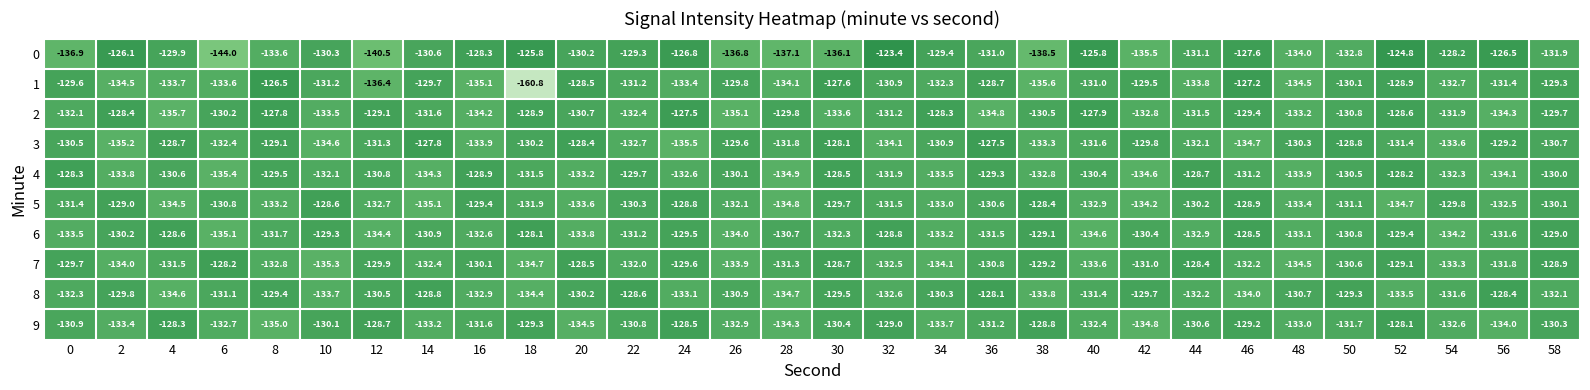

What is the difference between the maximum and minimum values in the 1 series?

34.3